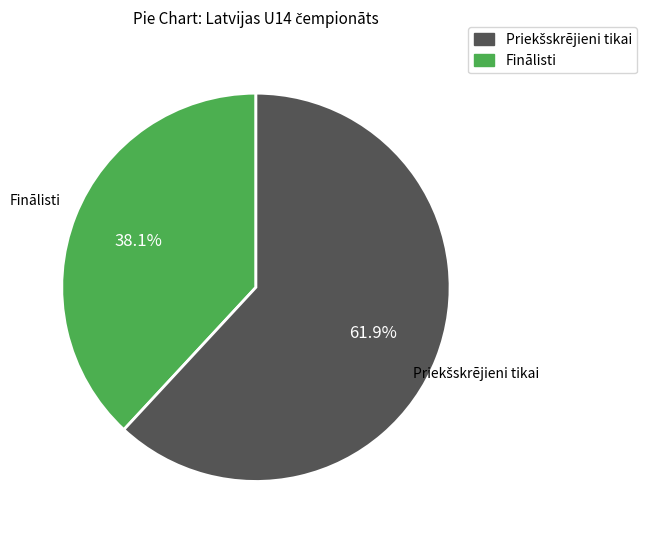

Is there a majority slice in this chart?

Yes